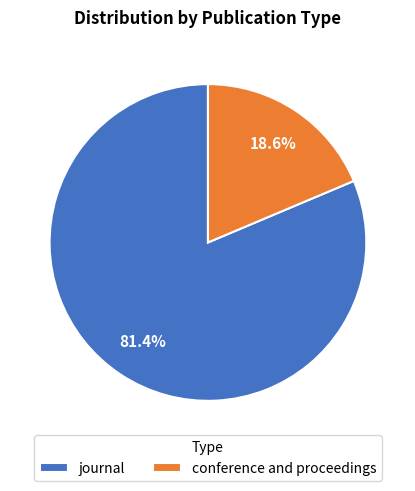

Combined, what portion of the pie is journal and conference and proceedings?

100.0%